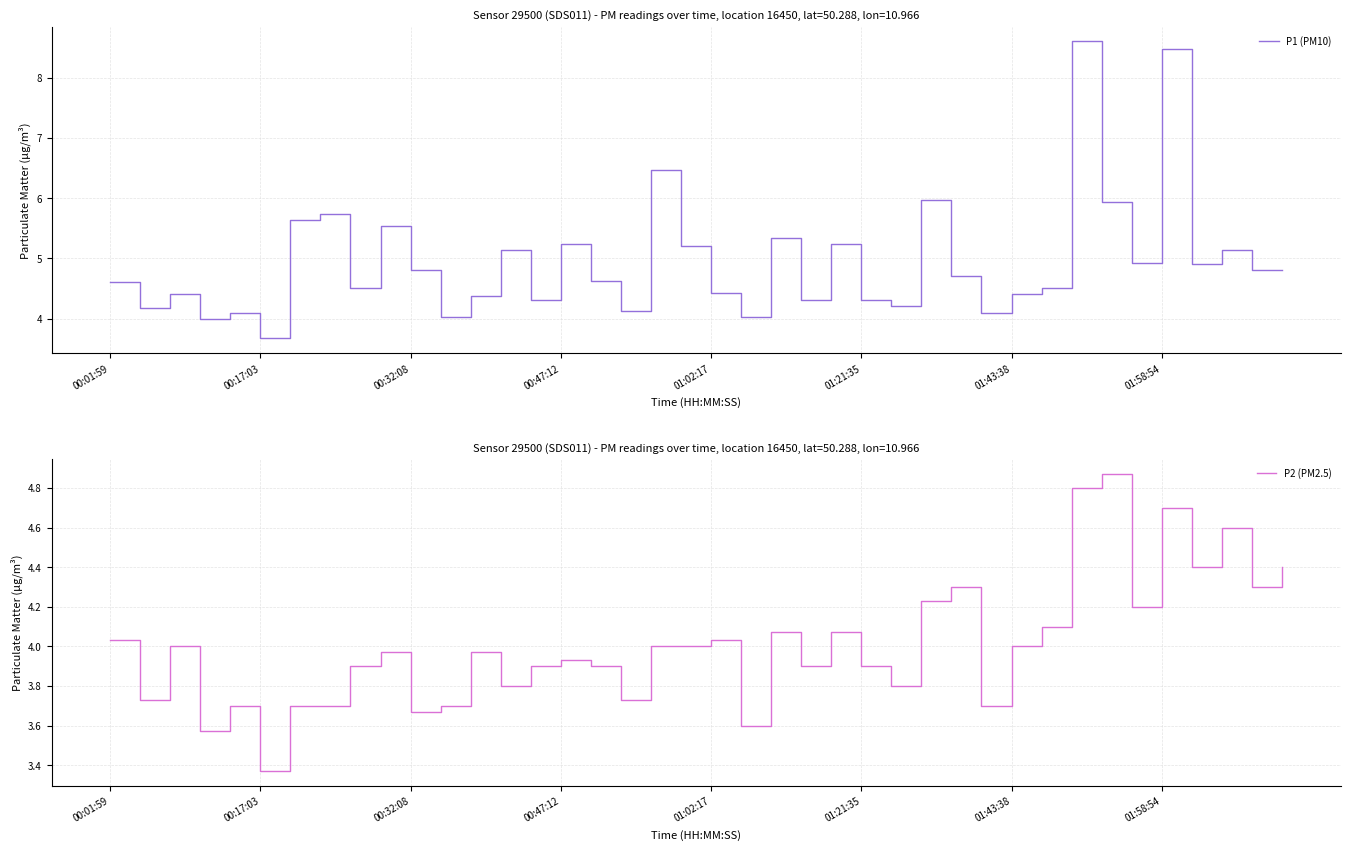

What is the difference between the second highest and second lowest values in the P1 (PM10) series?

4.5